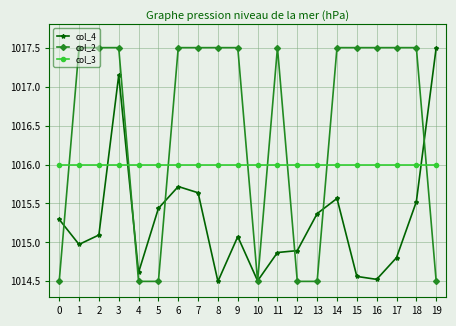

At which category is the sum across all series the highest?

3